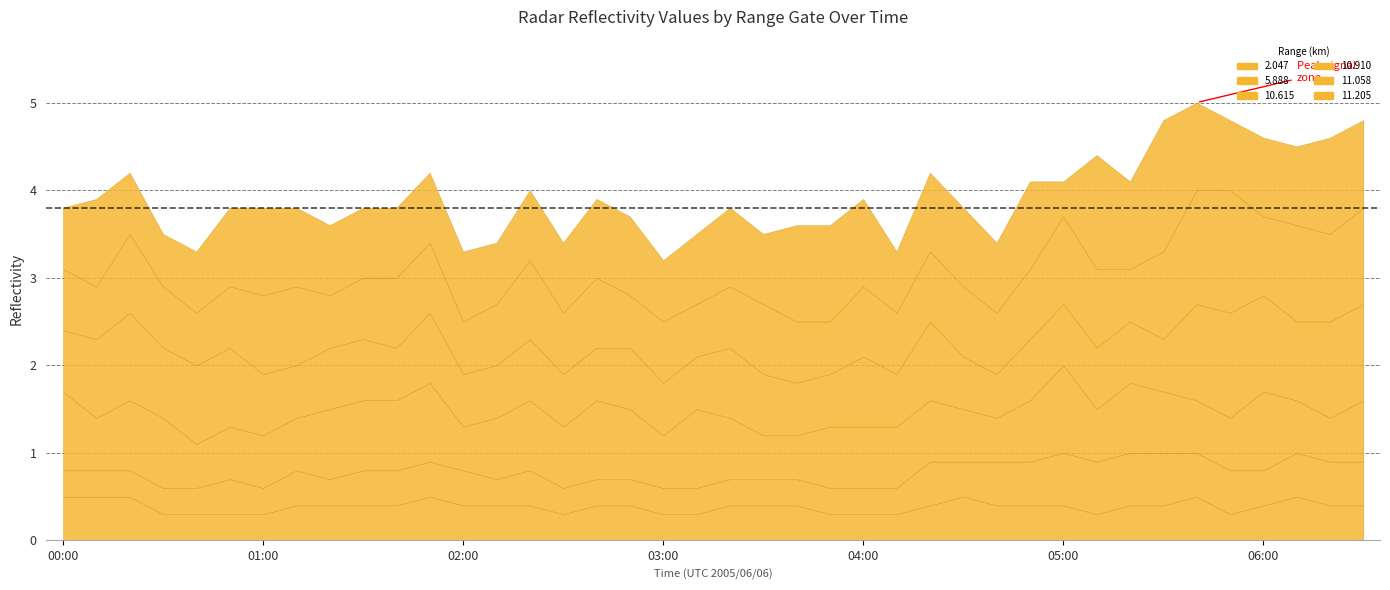

What is the label of the 37th point from the right?

00:30